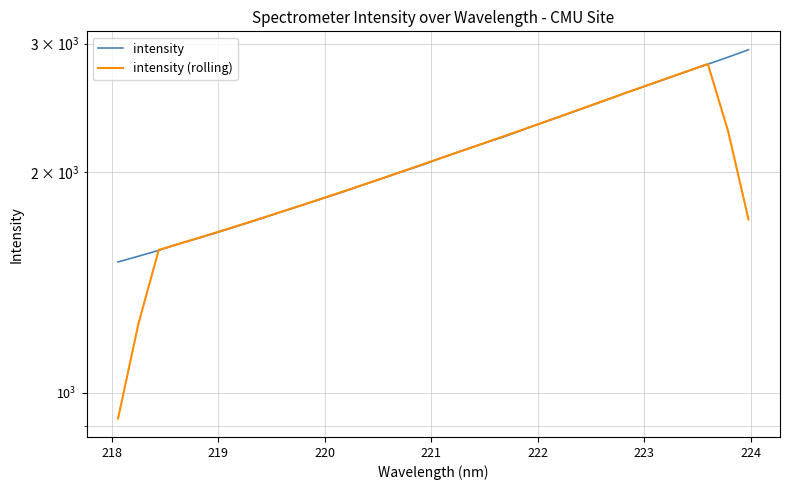

Does the chart display data point markers on the line(s)?

No